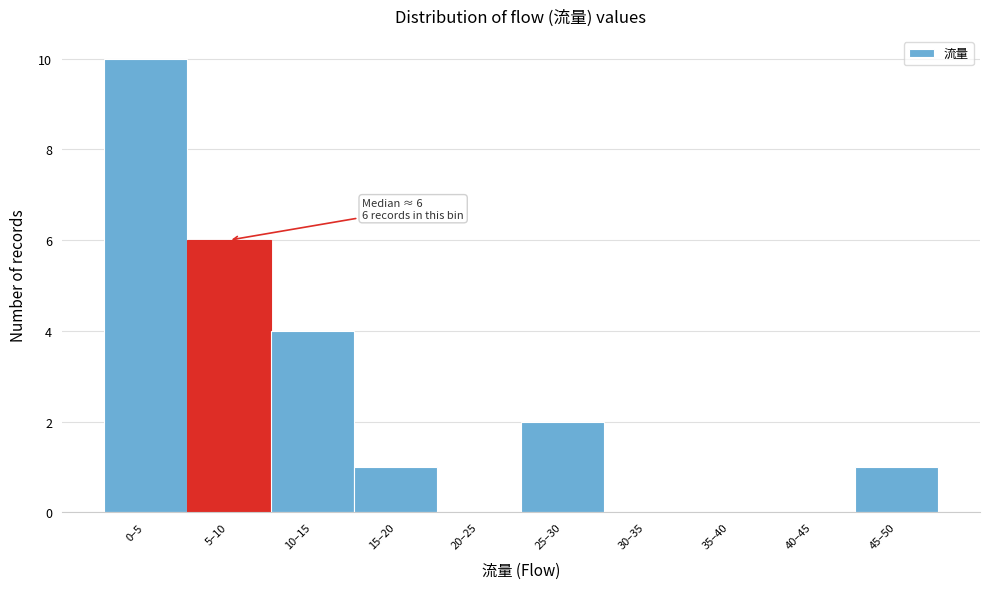

Reading left to right, transcribe all the data shown in this chart.

0–5=10	5–10=6	10–15=4	15–20=1	20–25=0	25–30=2	30–35=0	35–40=0	40–45=0	45–50=1